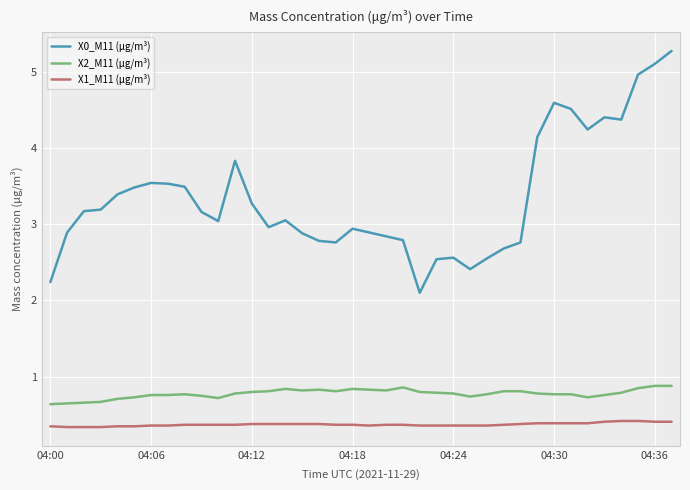

True or false: X1_M11 (μg/m³) and X2_M11 (μg/m³) intersect in this chart.

False